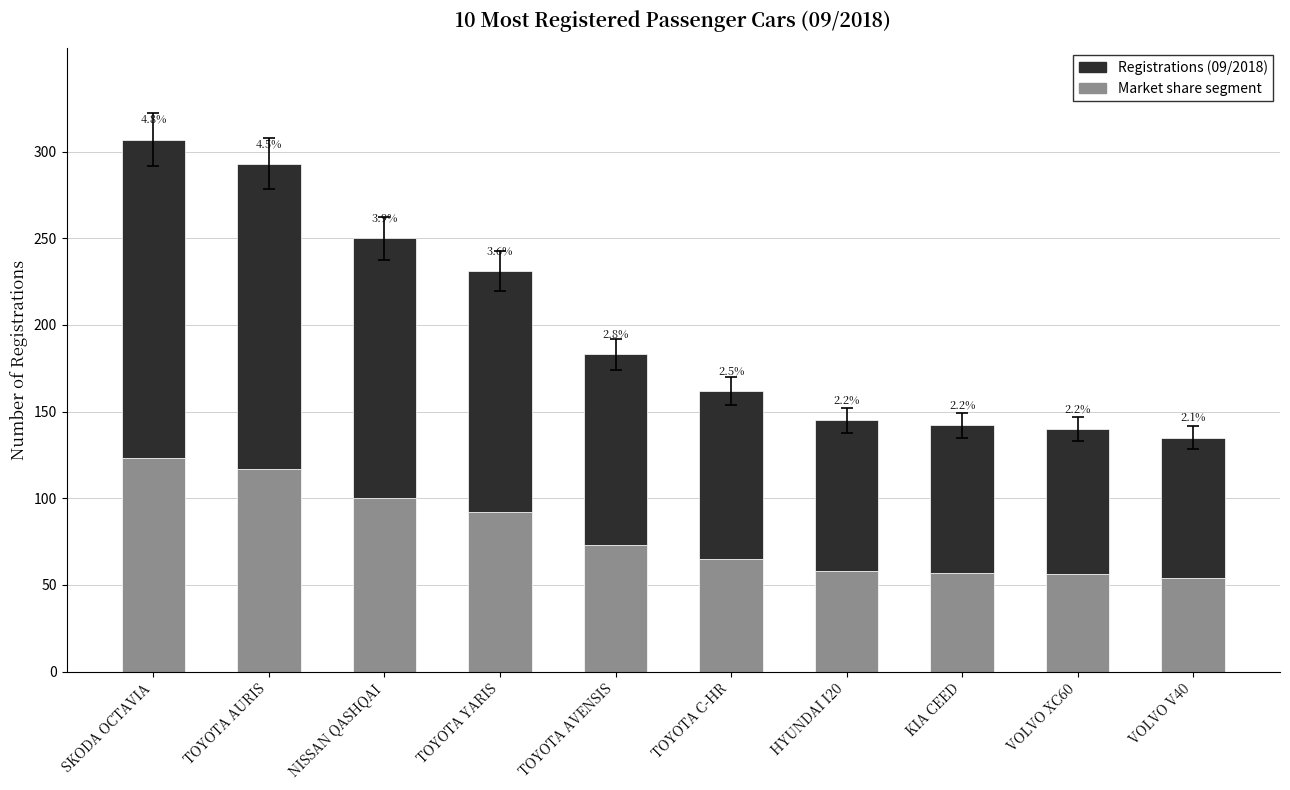

Does the chart contain stacked bars?

Yes